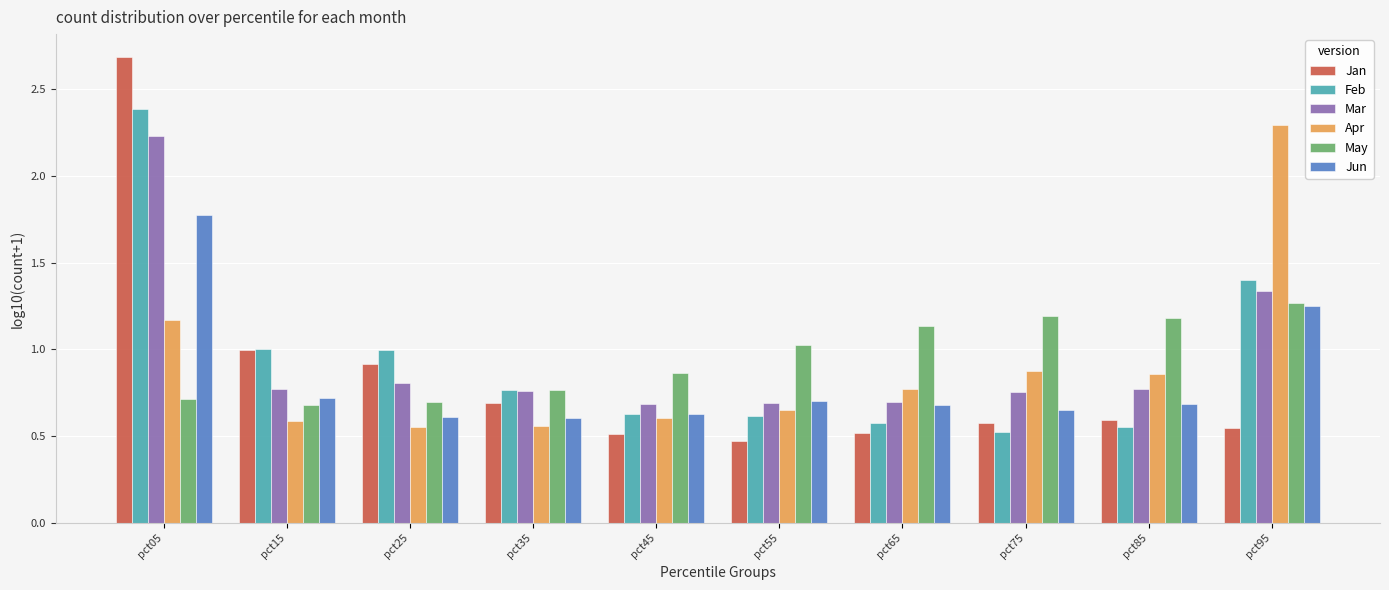

How many bars are there in total?

60